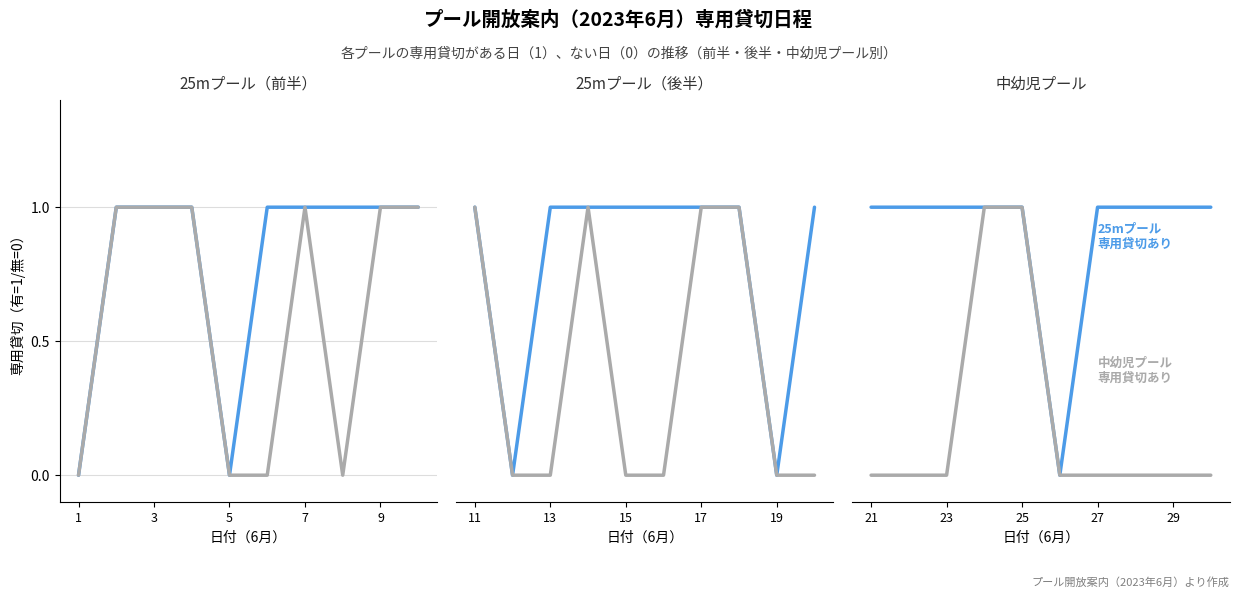

What is the maximum value shown in the chart?

1